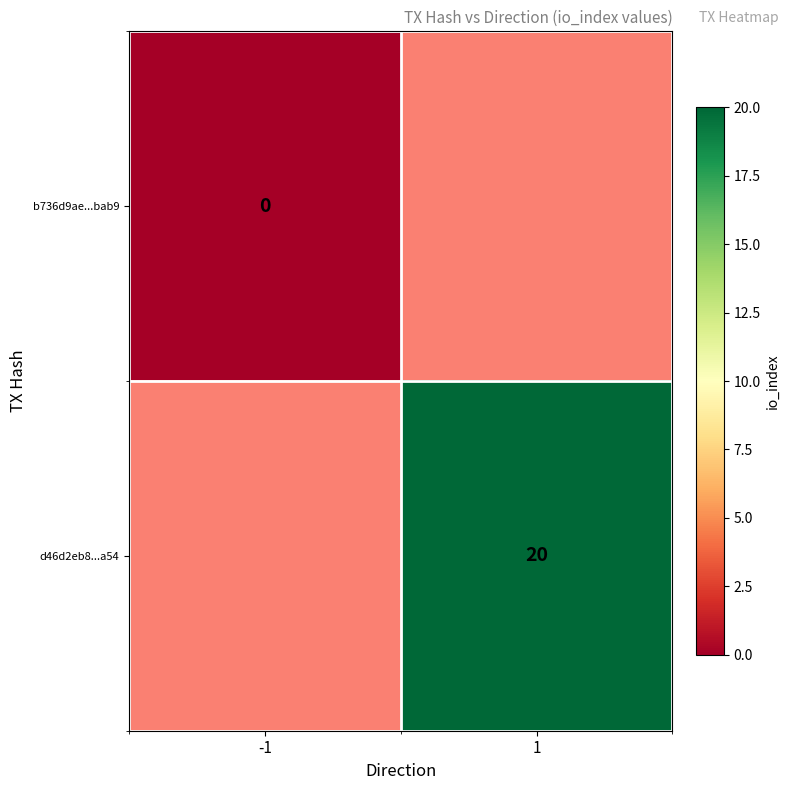

The d46d2eb8...a54 series shows 32 at 1. True or false?

False